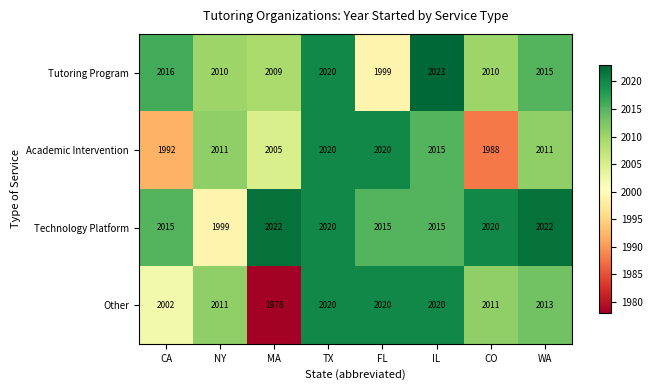

How many values in the Academic Intervention series are below 2011?

3